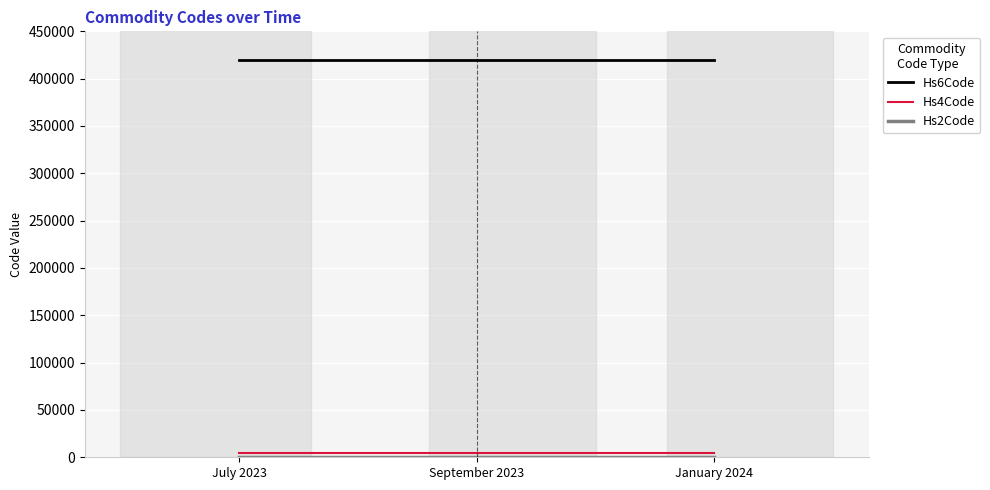

What is the spread (max minus min) of values at July 2023?

420058